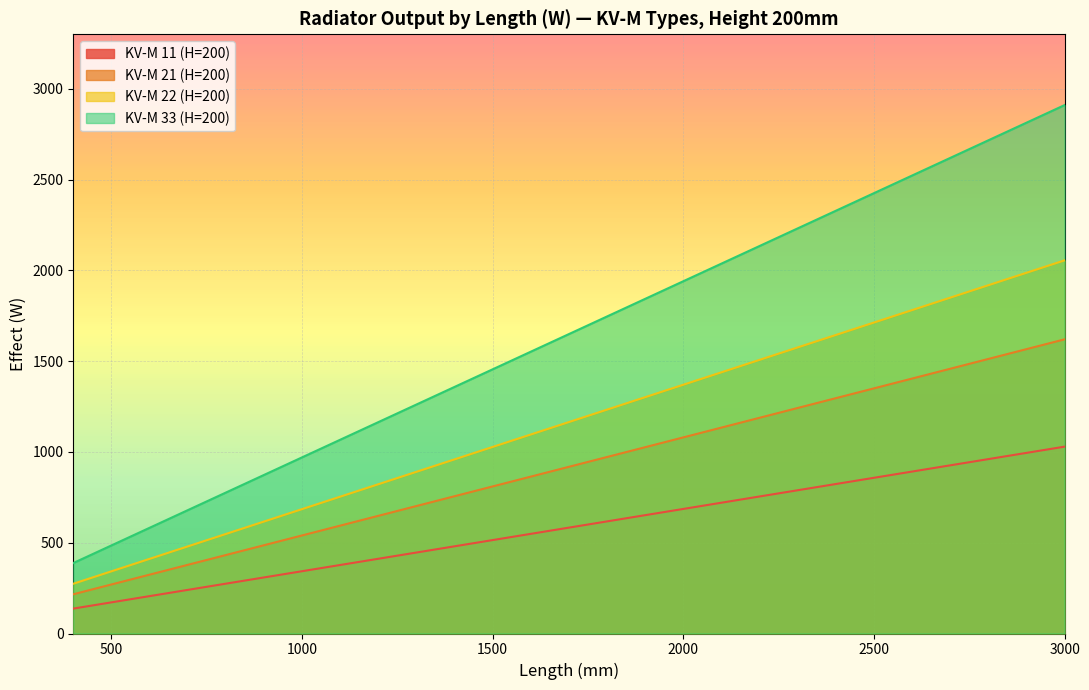

True or false: KV-M 21 (H=200) has a value of 1800.1 at 2500.

False